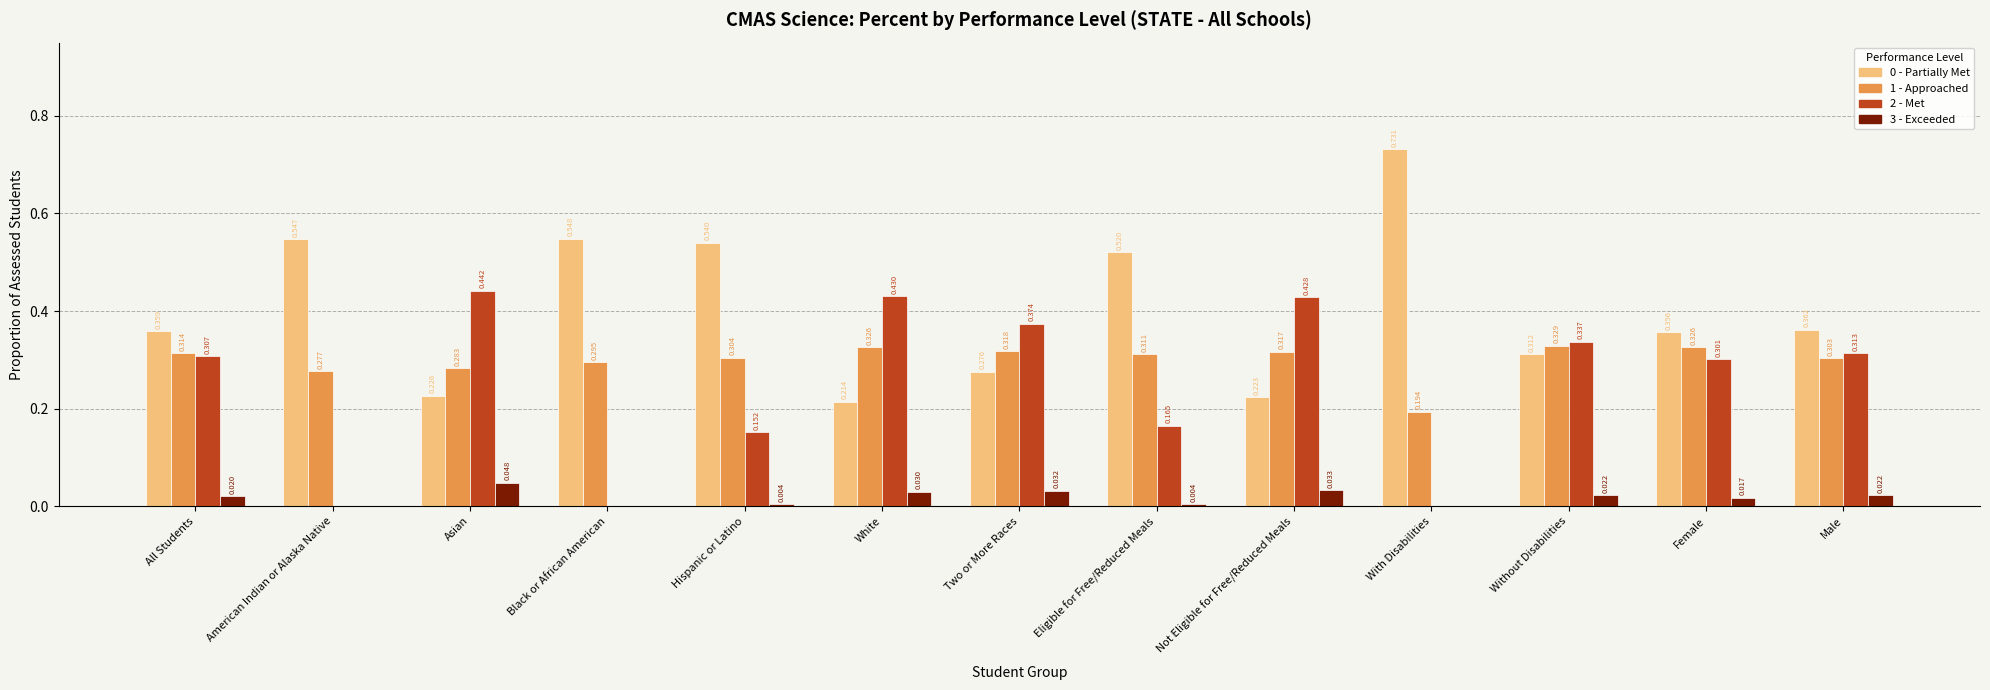

At which category is the sum across all series the highest?

Not Eligible for Free/Reduced Meals